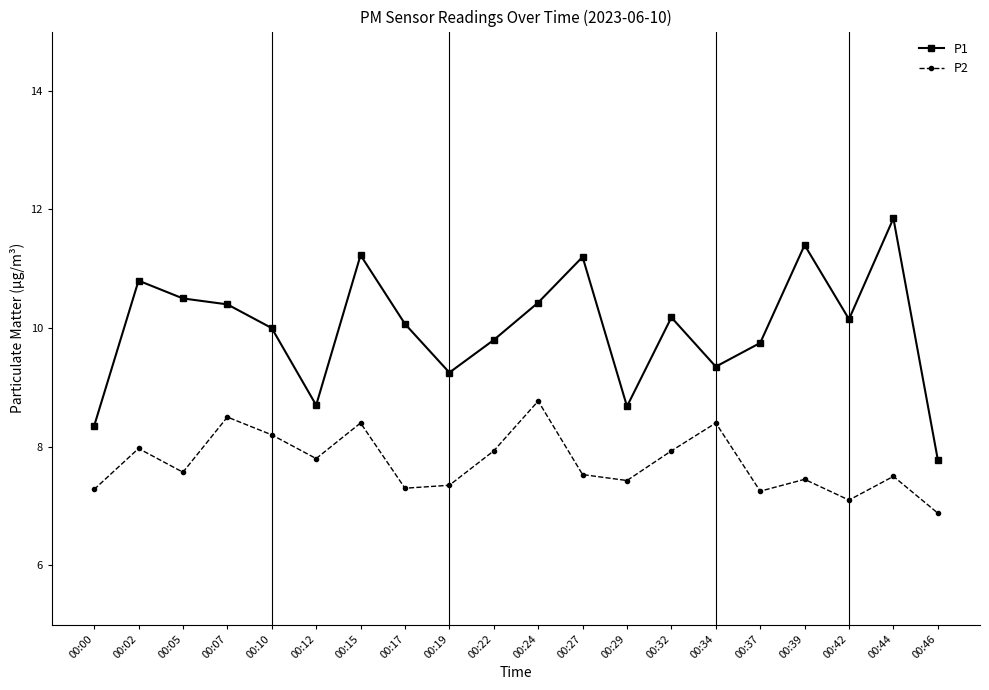

True or false: P1 has a value of 10.2 at 00:32.

True